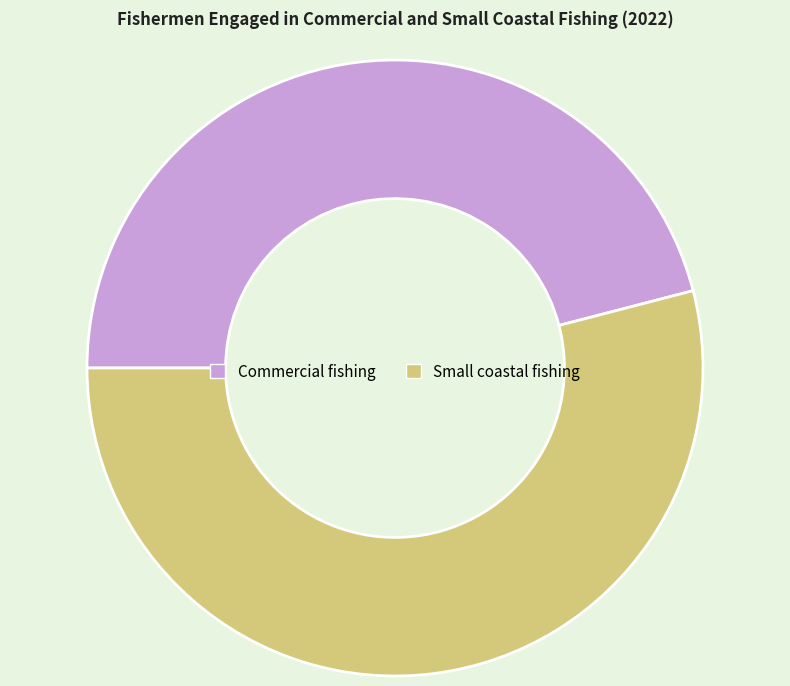

Is it true that Commercial fishing is 37% of the pie?

False